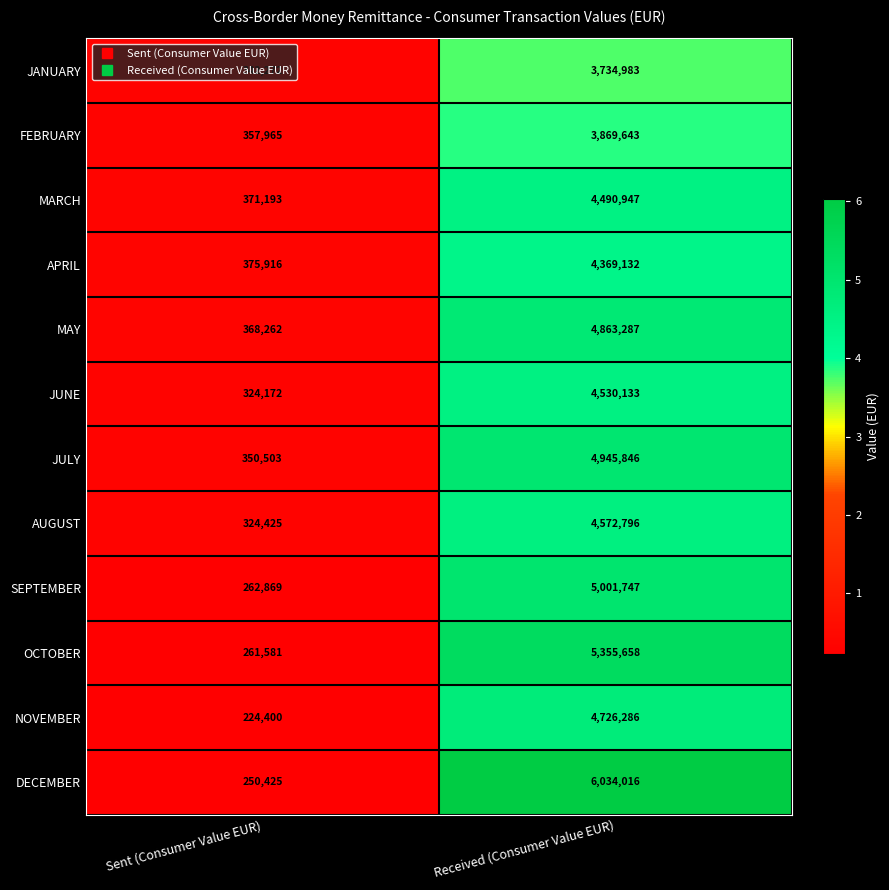

Between Sent (Consumer Value EUR) and Received (Consumer Value EUR), which series saw the biggest shift?

DECEMBER